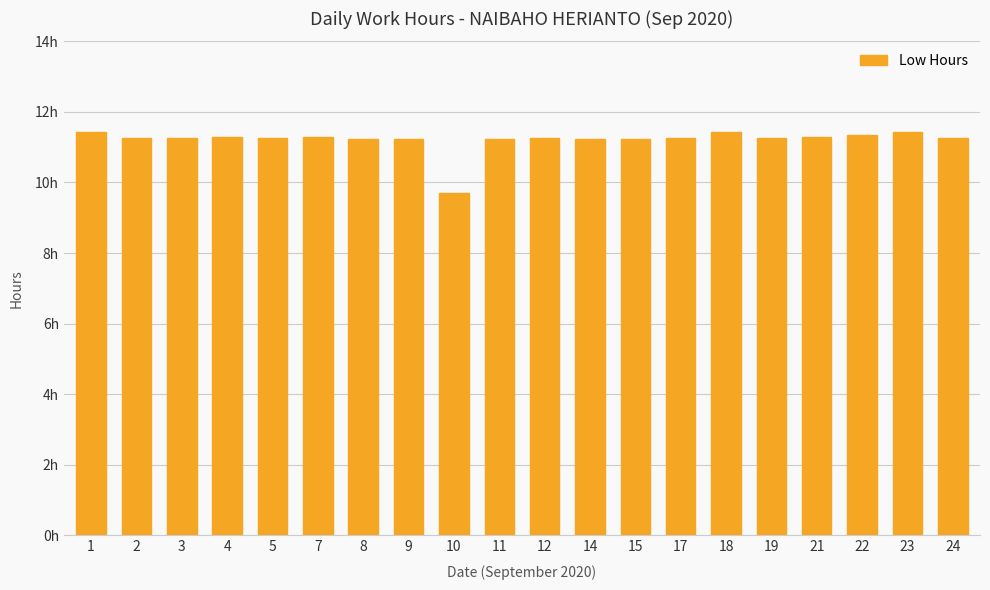

What is the difference between the second highest and minimum values?

1.7